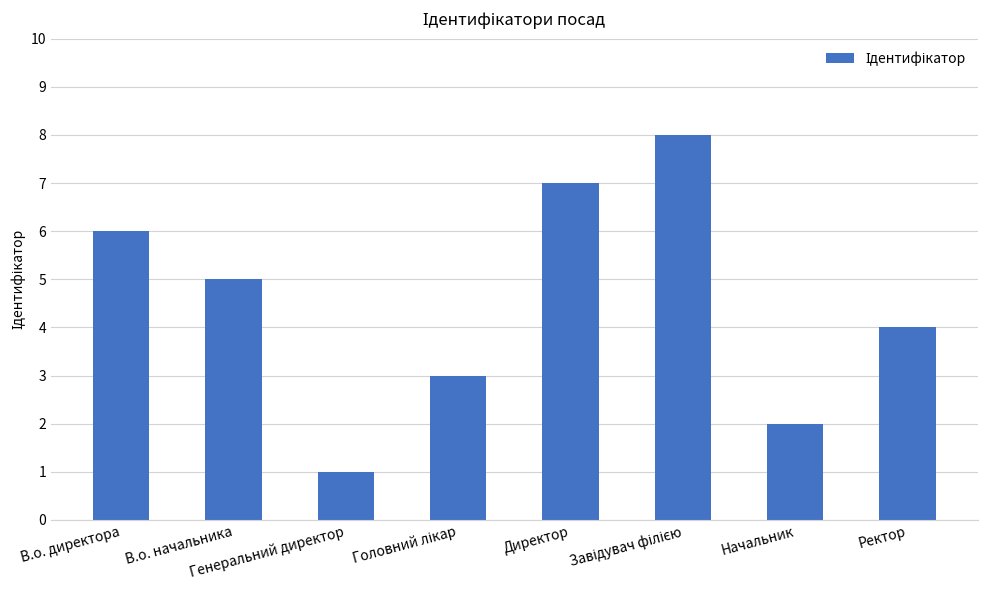

Approximately how many times larger is the value at Ректор compared to Директор?

0.6